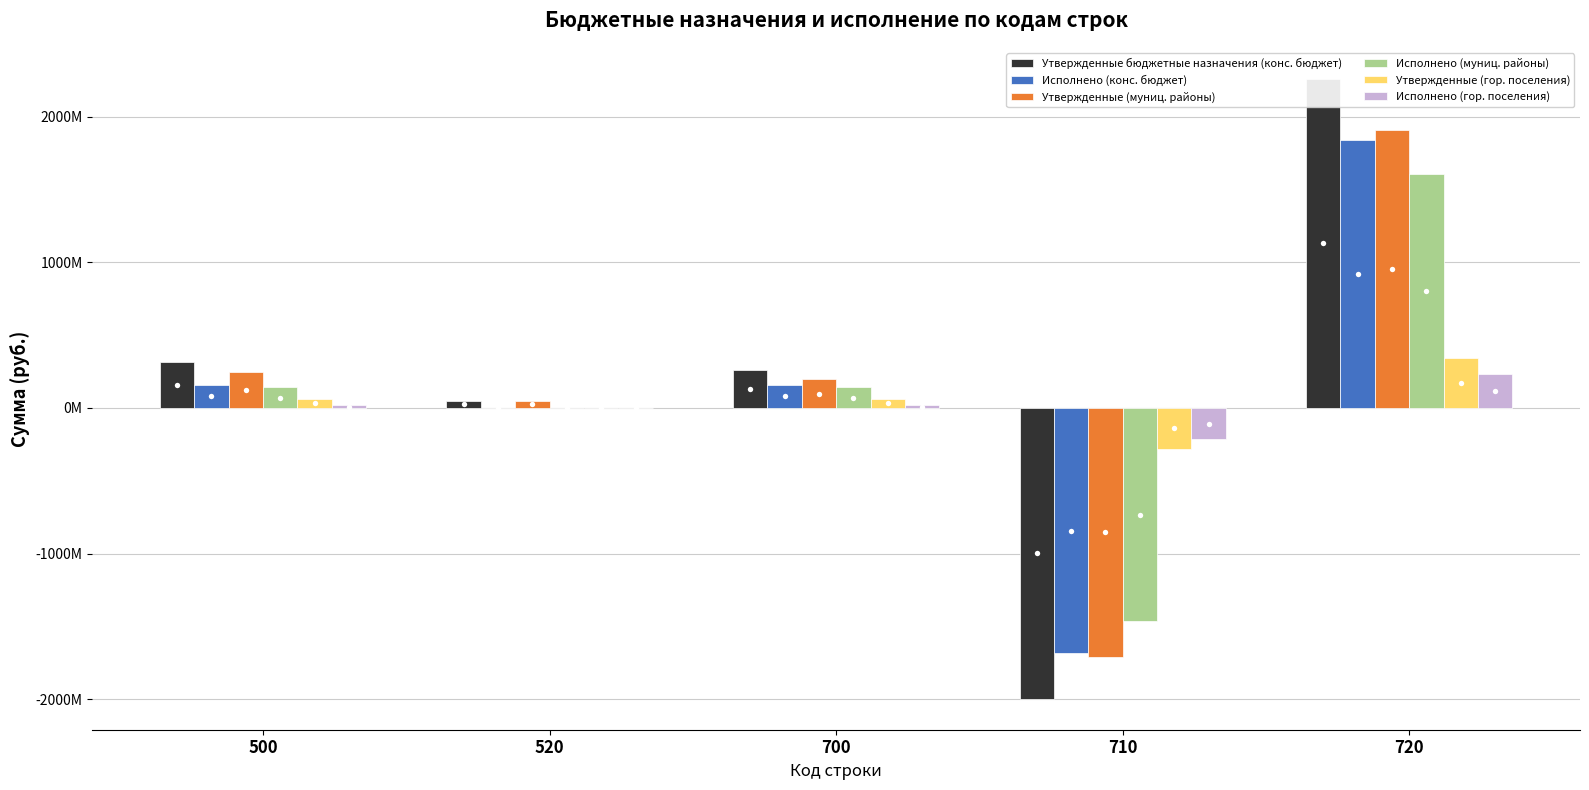

Is the value of Утвержденные бюджетные назначения (конс. бюджет) at 720 greater than the value of Исполнено (конс. бюджет) at 720?

Yes